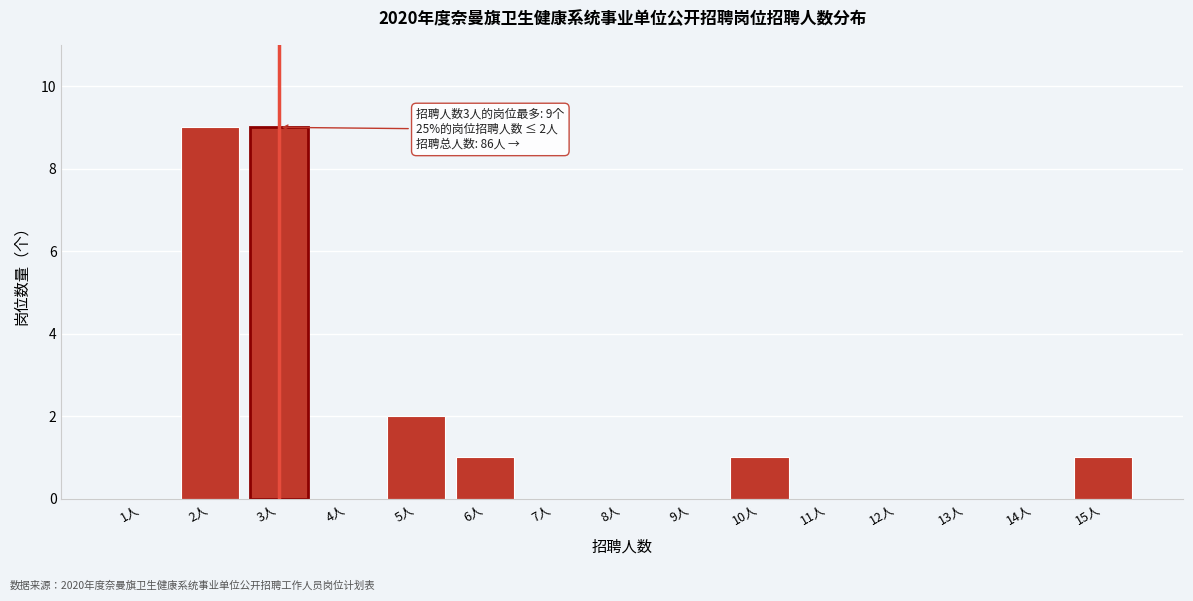

Reading left to right, list all the values displayed in this chart.

1人=0	2人=9	3人=9	4人=0	5人=2	6人=1	7人=0	8人=0	9人=0	10人=1	11人=0	12人=0	13人=0	14人=0	15人=1